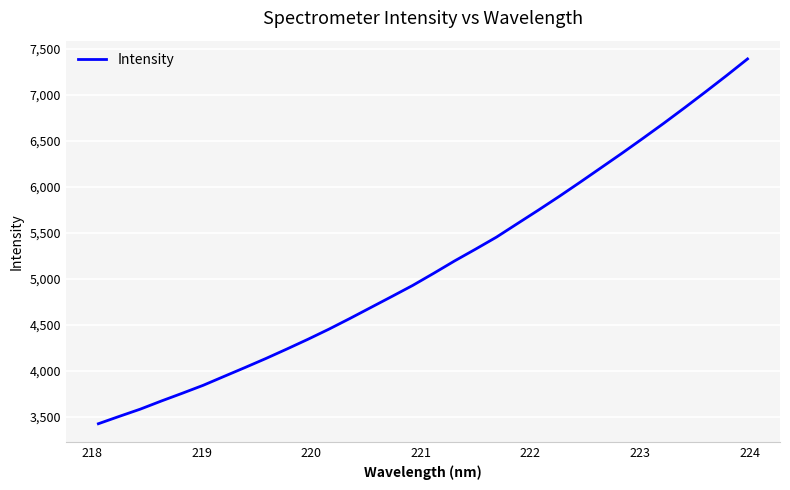

What is the difference between the maximum and minimum values?

3961.5